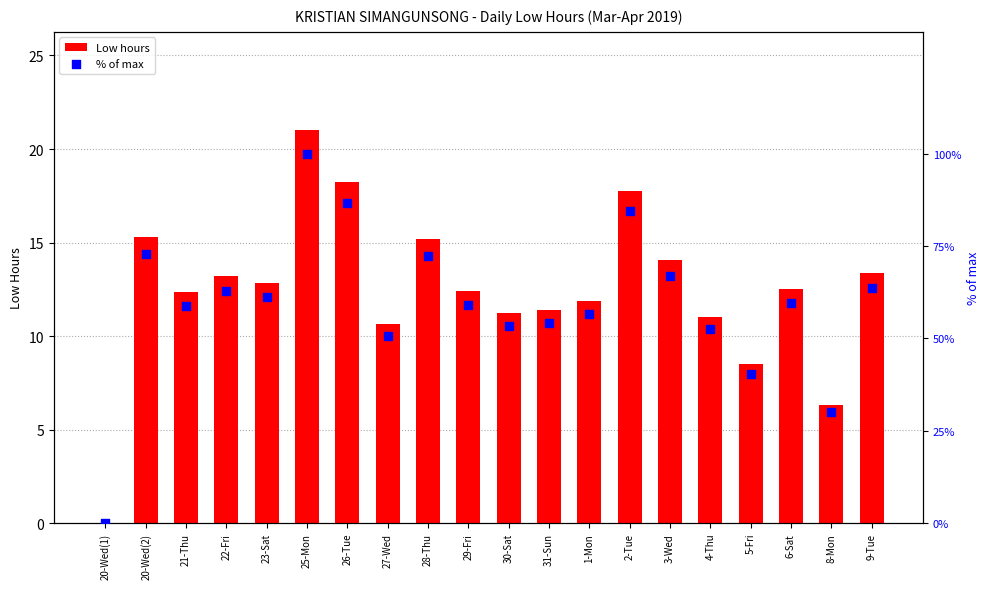

At how many categories does at least one series exceed 2?

19